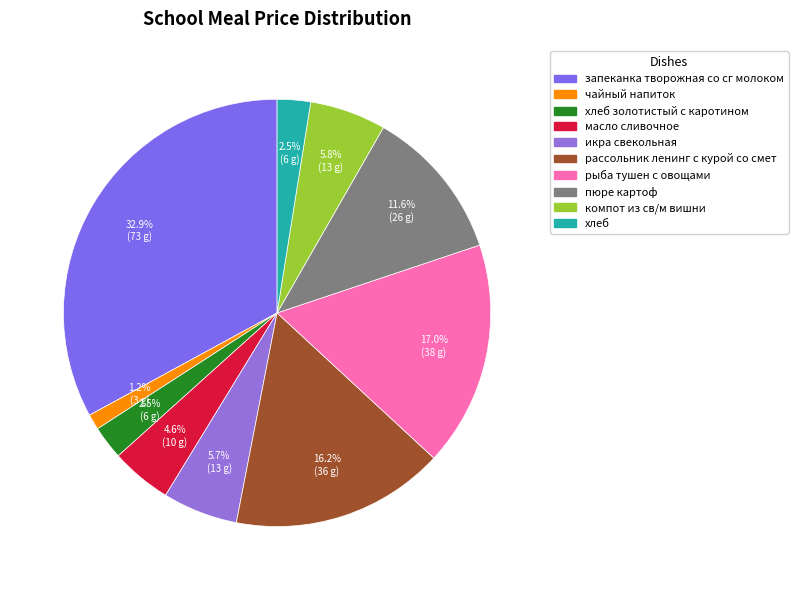

How many slices are in this pie chart?

10